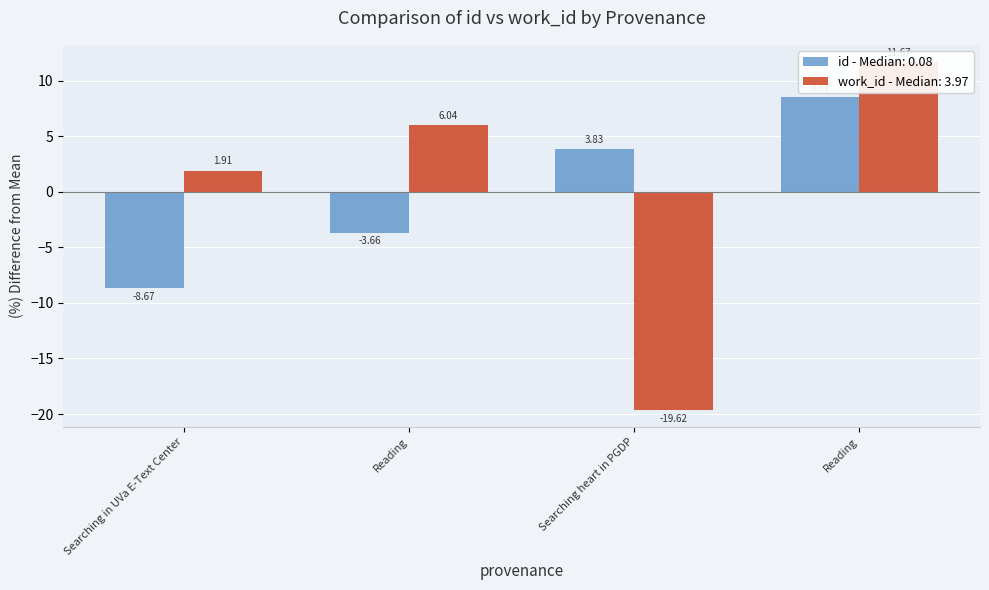

What is the label of the 2nd bar from the right?

Searching heart in PGDP